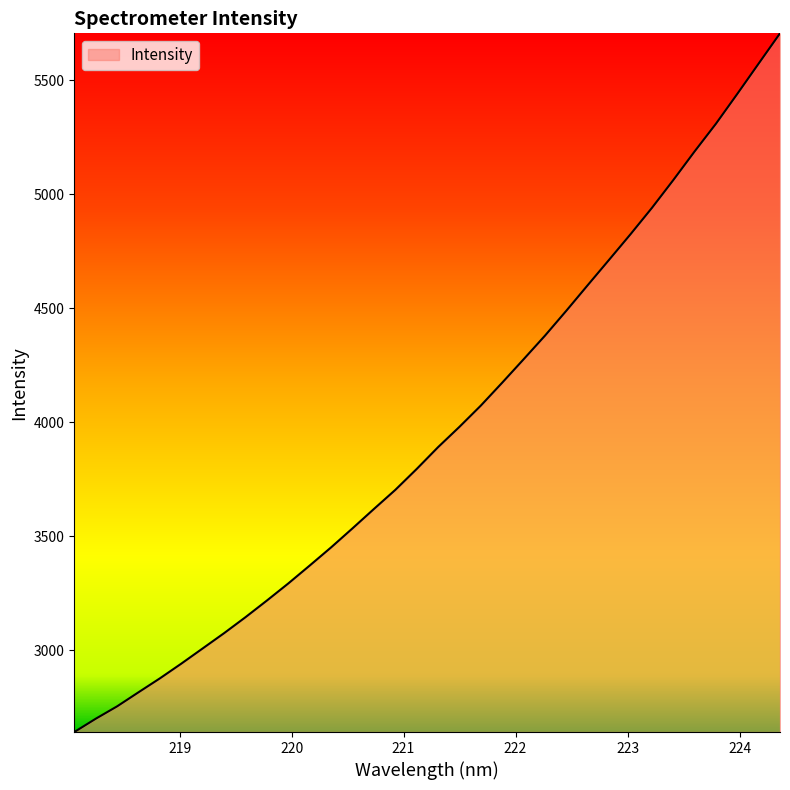

What is the difference between the maximum and minimum values?

3065.3